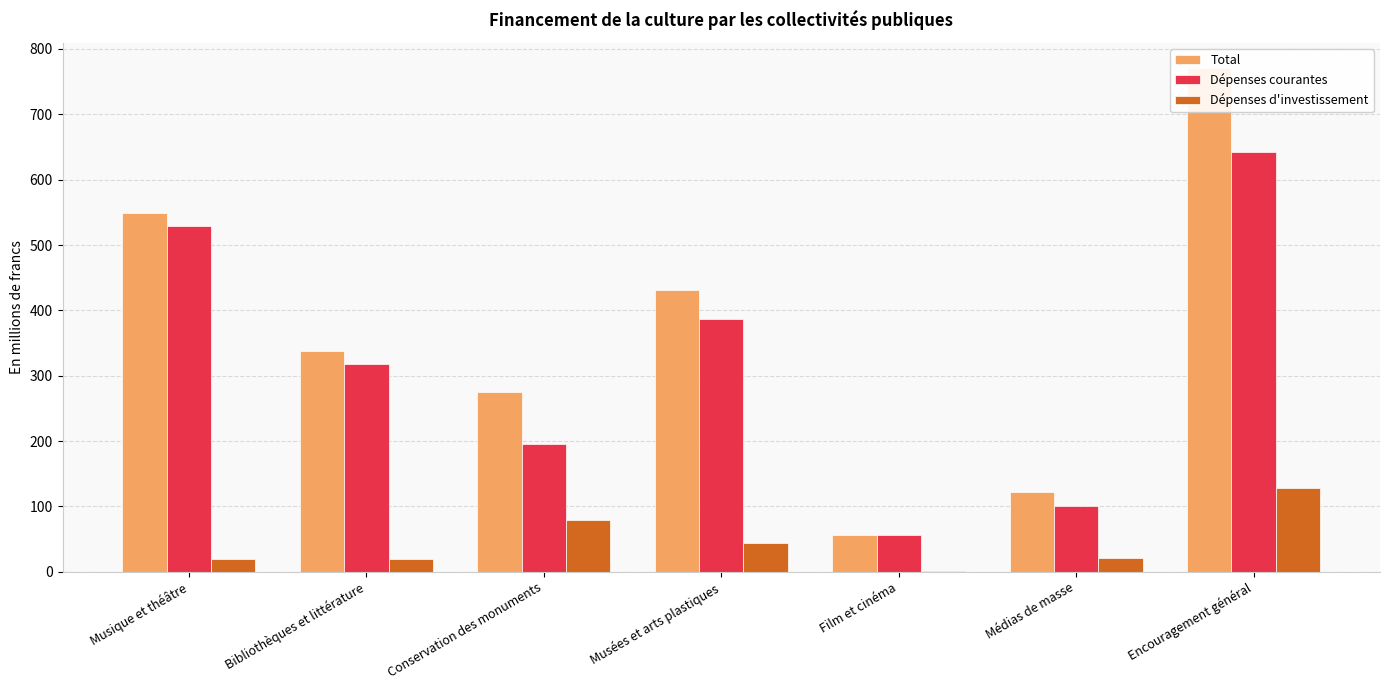

Rank the series by their maximum value, from lowest to highest.

Dépenses d'investissement, Dépenses courantes, Total